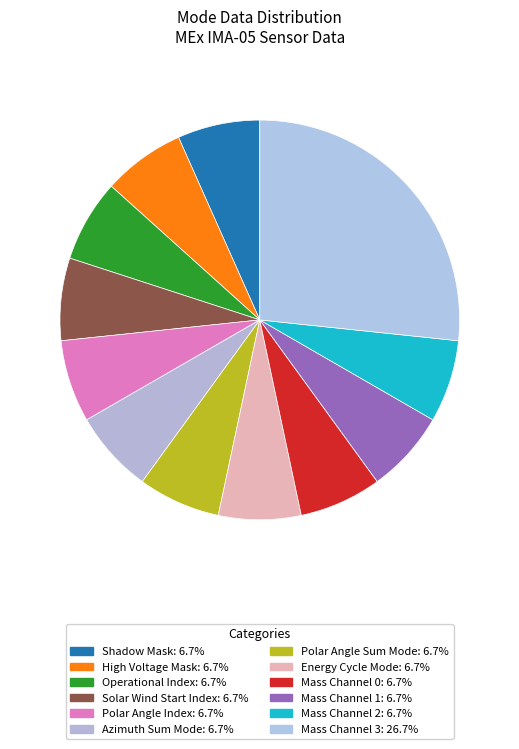

Rank the categories by value from lowest to highest.

Shadow Mask, High Voltage Mask, Operational Index, Solar Wind Start Index, Polar Angle Index, Azimuth Sum Mode, Polar Angle Sum Mode, Energy Cycle Mode, Mass Channel 0, Mass Channel 1, Mass Channel 2, Mass Channel 3